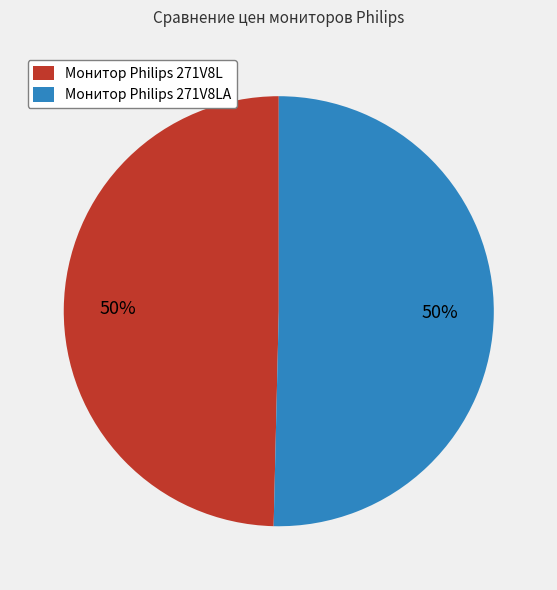

Is it true that Монитор Philips 271V8LA is 50% of the pie?

True